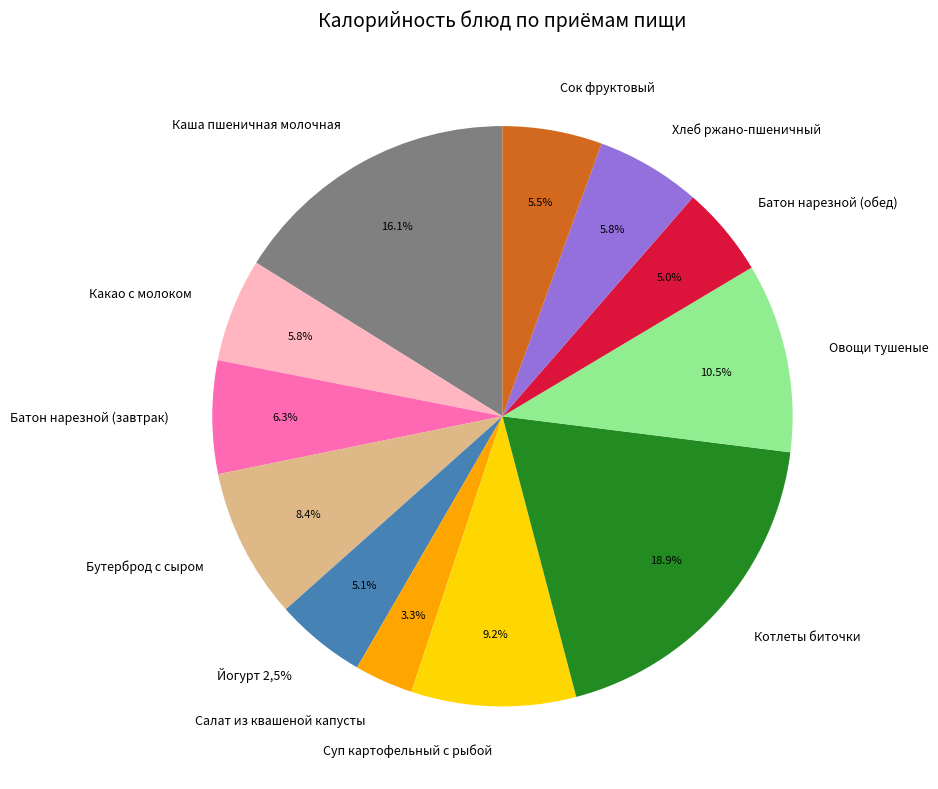

To the nearest percent, what portion does Йогурт 2,5% represent?

5%